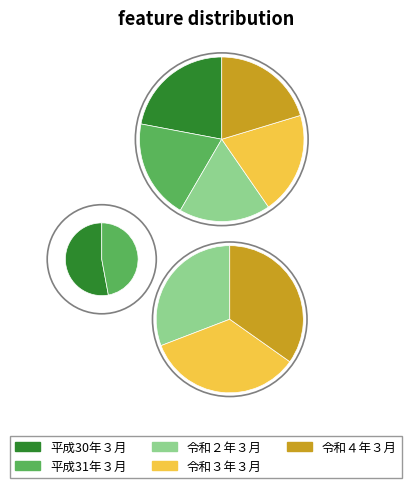

Between 令和４年３月 and 令和２年３月, which is larger?

令和４年３月